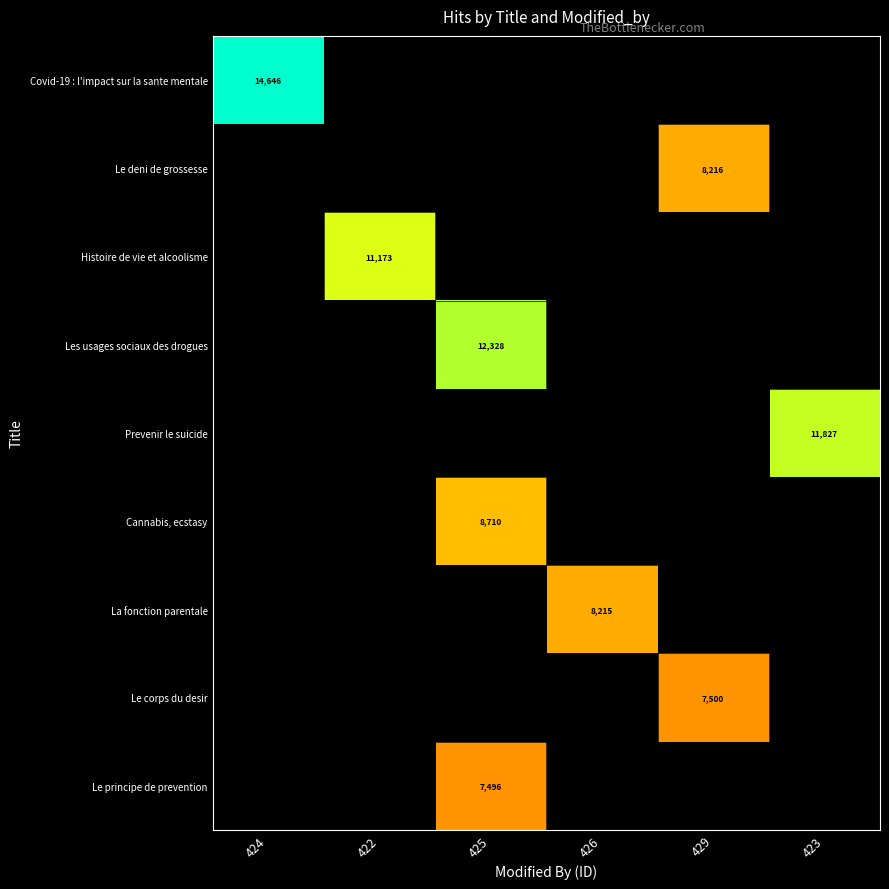

At which category is the sum across all series the highest?

425